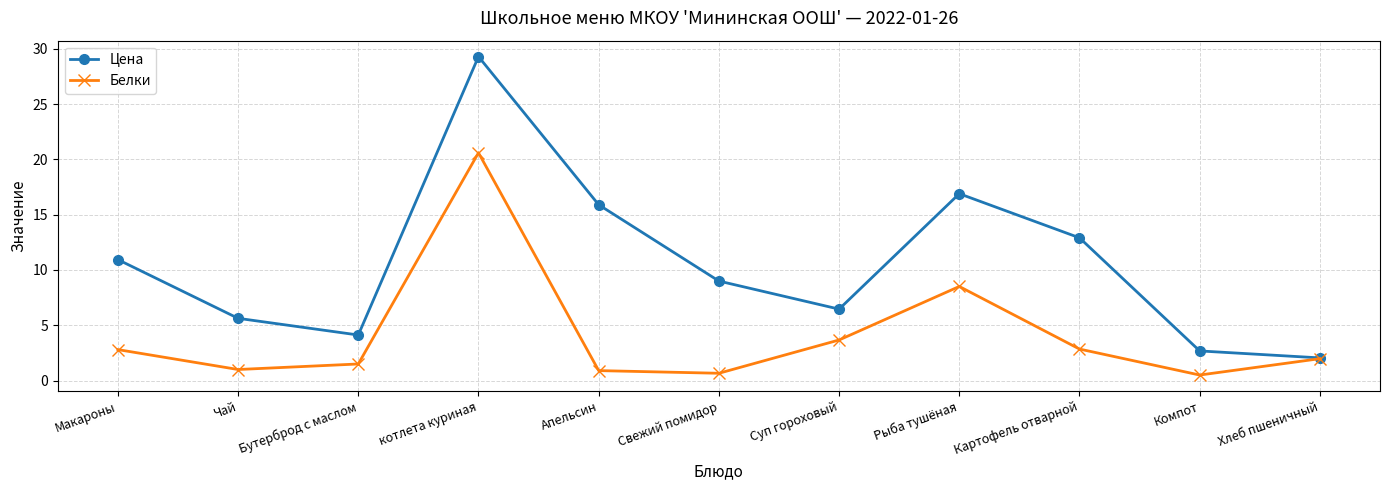

Where is the first local minimum for Цена?

Бутерброд с маслом